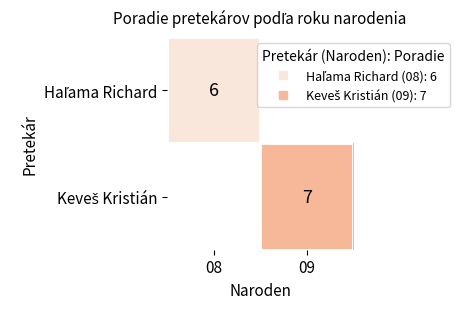

What is the highest value of the Haľama Richard series?

6.0